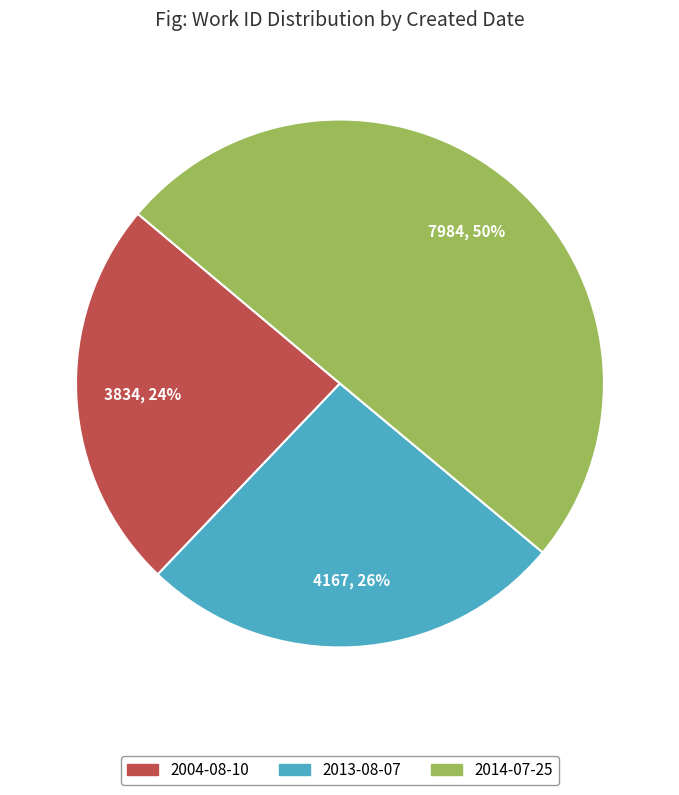

True or false: 2014-07-25 accounts for 61% of the total.

False